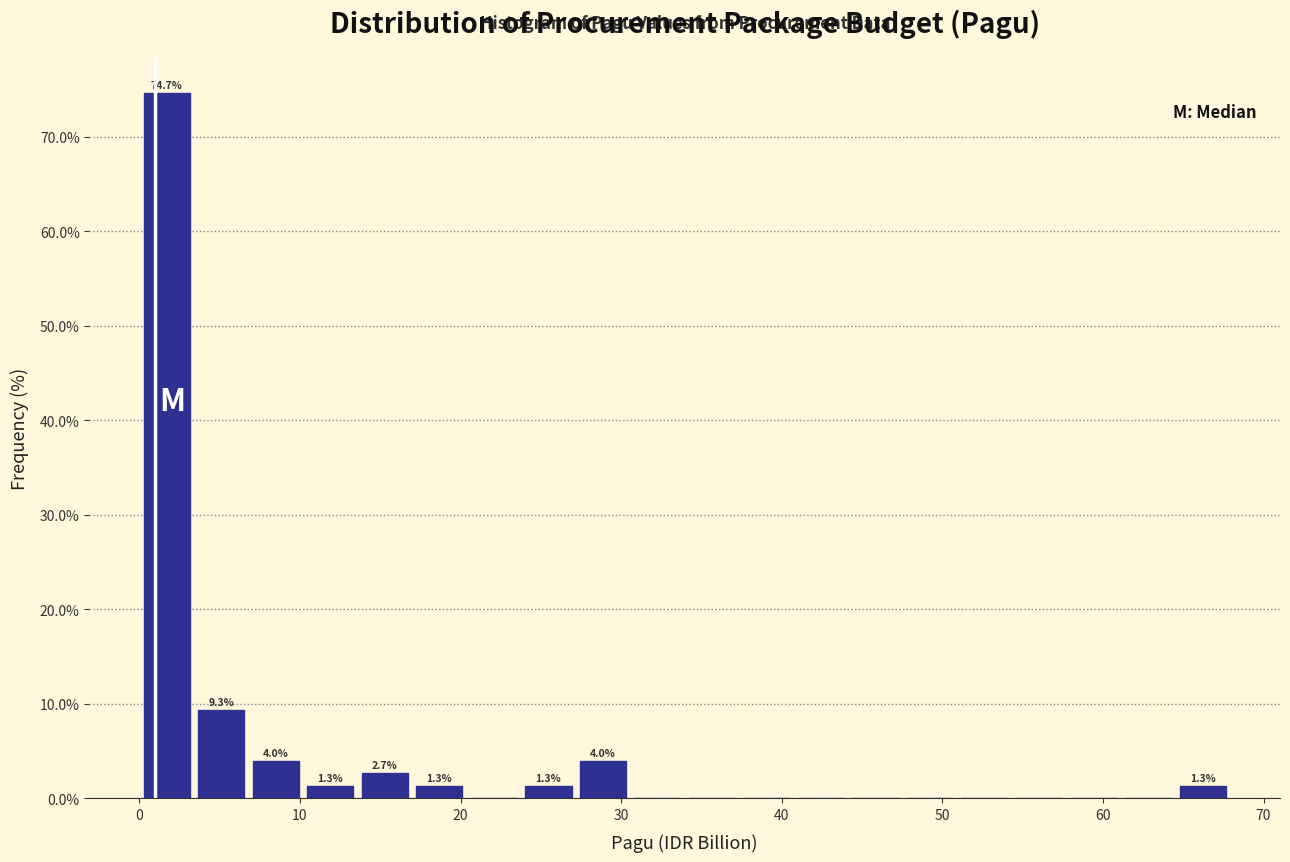

Read against the x-axis, roughly where is the centre of the tallest bar?

2